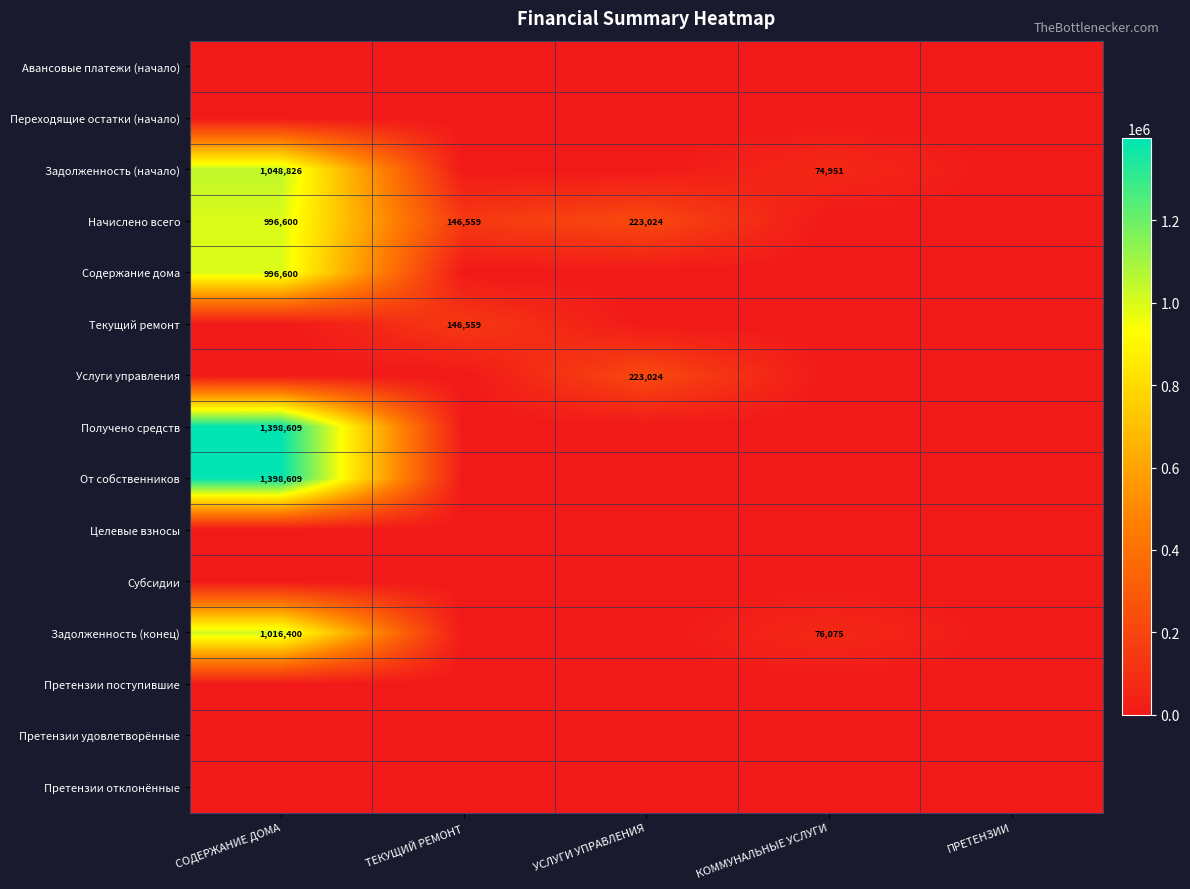

The Задолженность (начало) series shows 599201 at СОДЕРЖАНИЕ ДОМА. True or false?

False